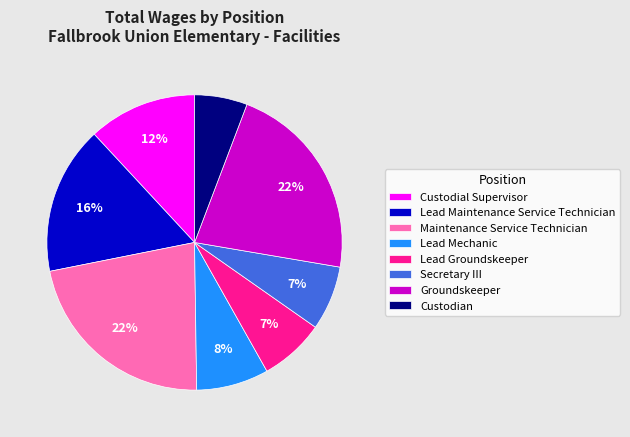

Is it true that Custodial Supervisor is 1% of the pie?

False